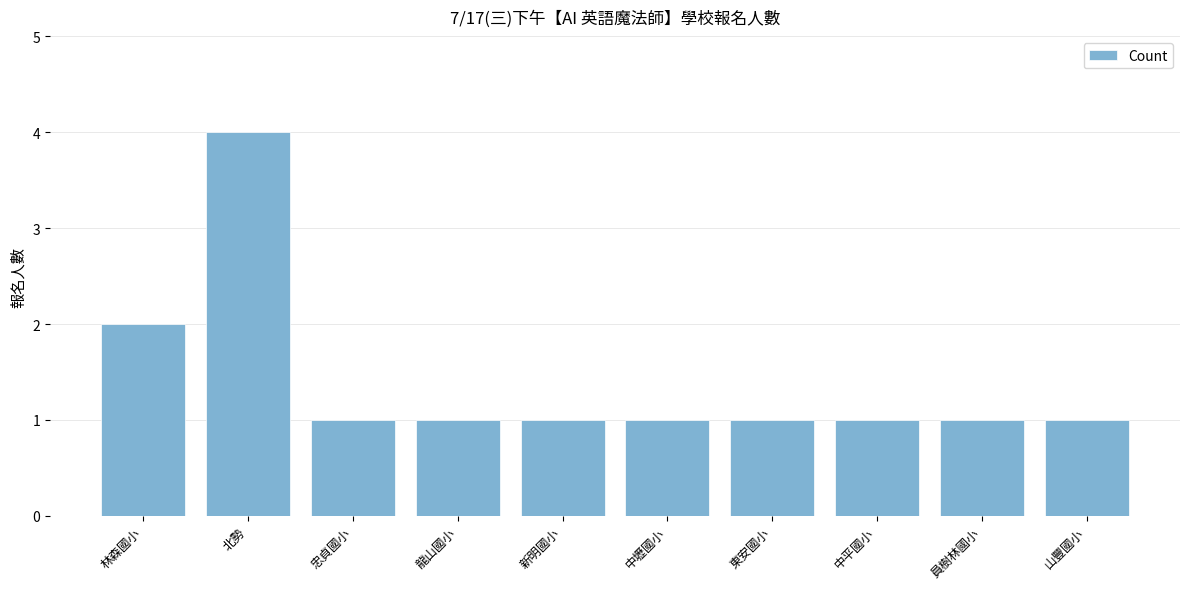

Reading left to right, list all the values displayed in this chart.

2	4	1	1	1	1	1	1	1	1